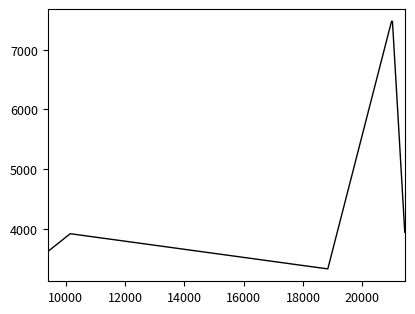

What is the minimum value shown in the chart?

3326